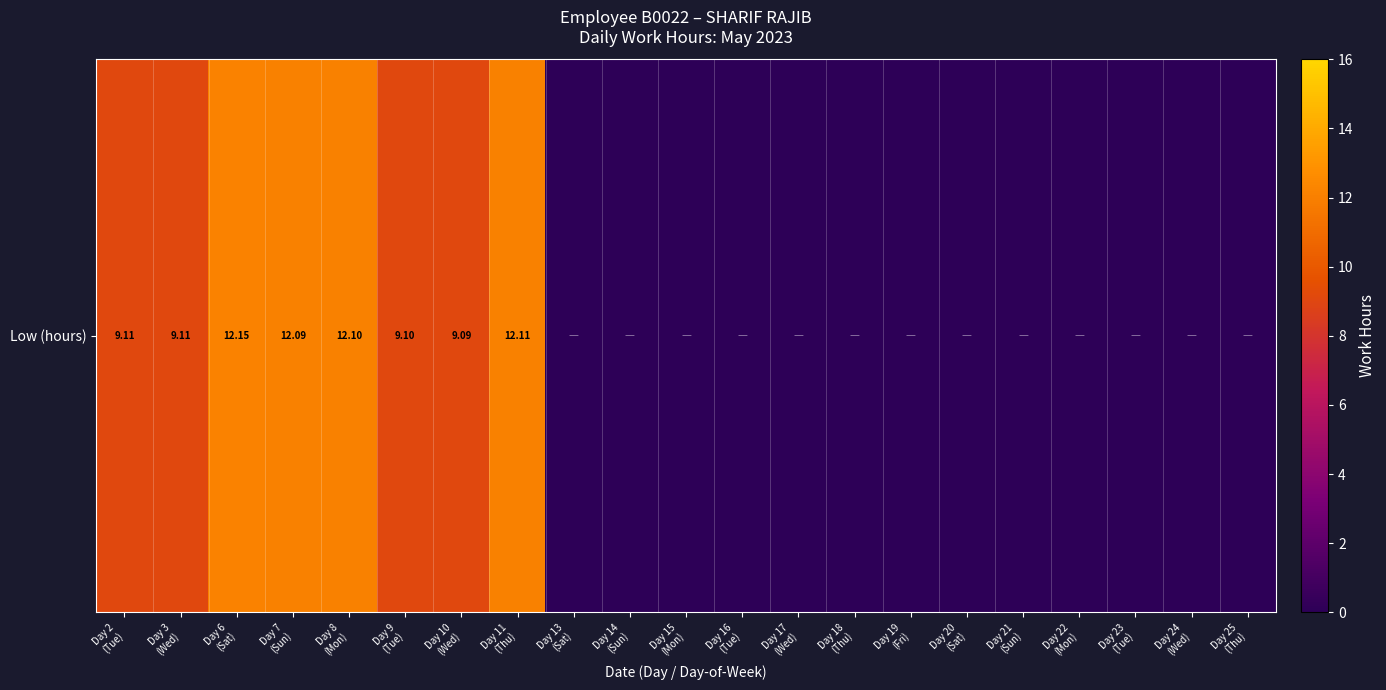

Rank the categories by value from lowest to highest.

Day 13
(Sat), Day 14
(Sun), Day 15
(Mon), Day 16
(Tue), Day 17
(Wed), Day 18
(Thu), Day 19
(Fri), Day 20
(Sat), Day 21
(Sun), Day 22
(Mon), Day 23
(Tue), Day 24
(Wed), Day 25
(Thu), Day 10
(Wed), Day 9
(Tue), Day 2
(Tue), Day 3
(Wed), Day 7
(Sun), Day 8
(Mon), Day 11
(Thu), Day 6
(Sat)